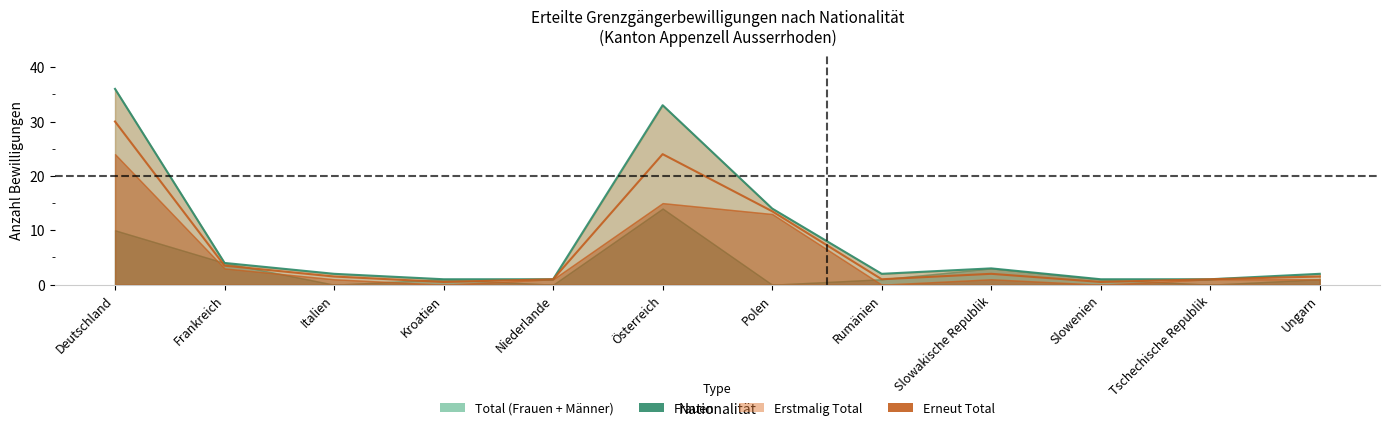

How many times do Männer and Erstmalig Total cross each other?

3